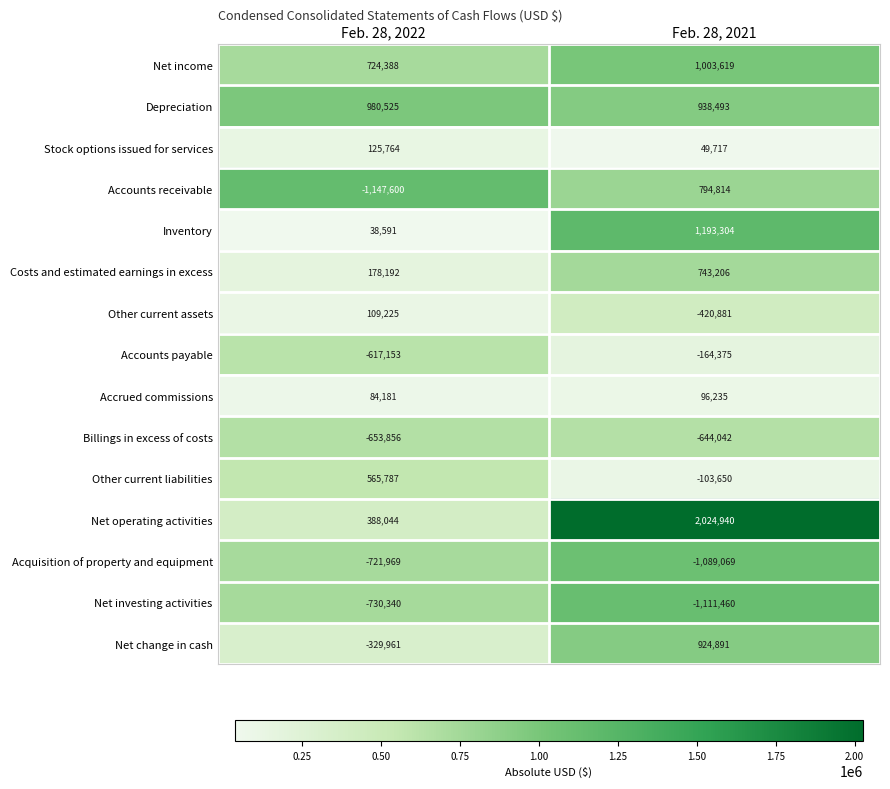

List the series in order of their peak value, highest first.

Net operating activities, Inventory, Net income, Depreciation, Net change in cash, Accounts receivable, Costs and estimated earnings in excess, Other current liabilities, Stock options issued for services, Other current assets, Accrued commissions, Accounts payable, Billings in excess of costs, Acquisition of property and equipment, Net investing activities